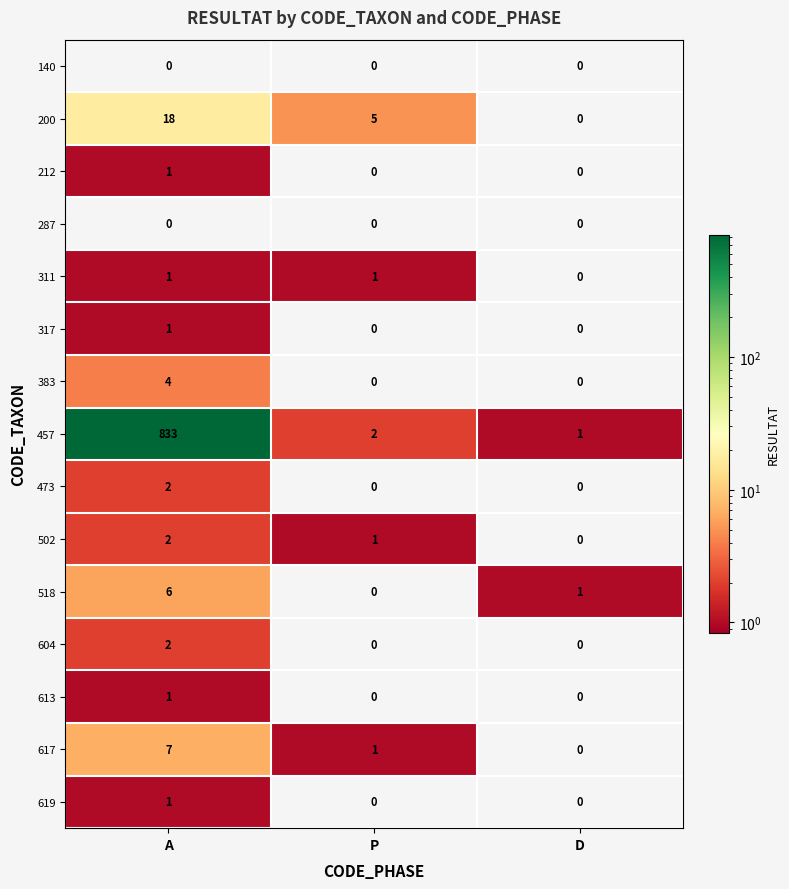

How many values in 604 are above zero?

1